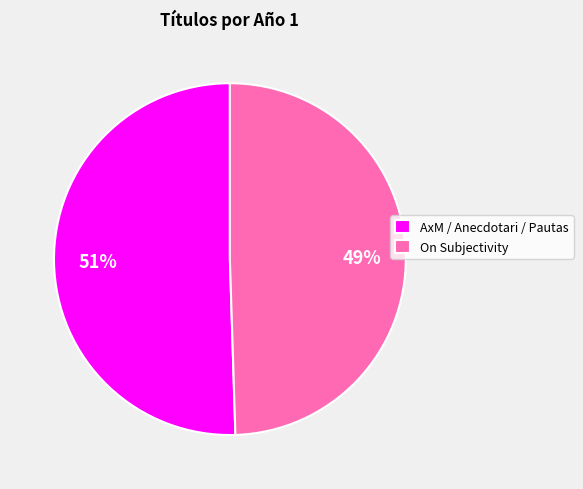

Do On Subjectivity and AxM / Anecdotari / Pautas together represent more than half of the pie?

Yes